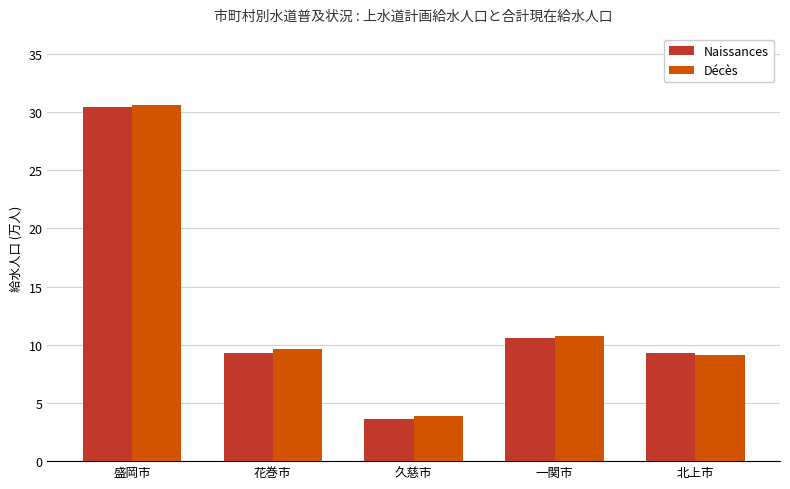

Reading left to right, transcribe all the data shown in this chart.

Naissances: 盛岡市=30.4	花巻市=9.3	久慈市=3.6	一関市=10.6	北上市=9.3
Décès: 盛岡市=30.6	花巻市=9.6	久慈市=3.9	一関市=10.7	北上市=9.1